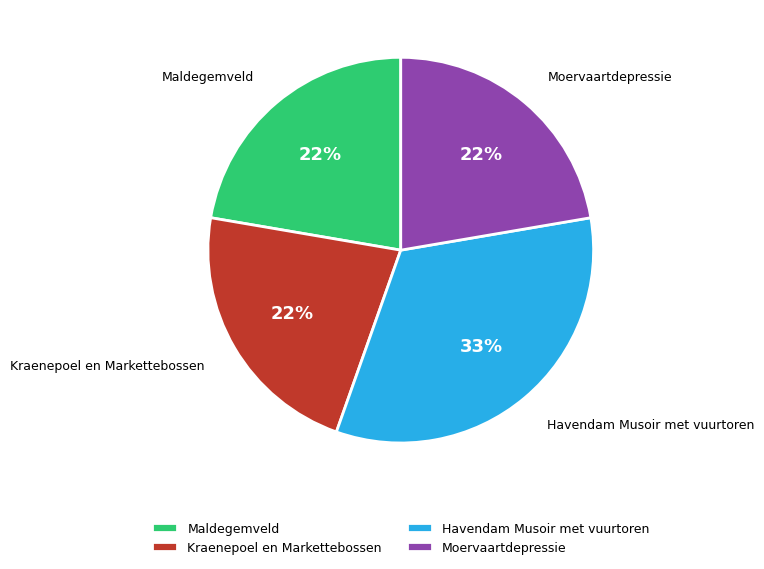

Which slice is the largest?

Havendam Musoir met vuurtoren